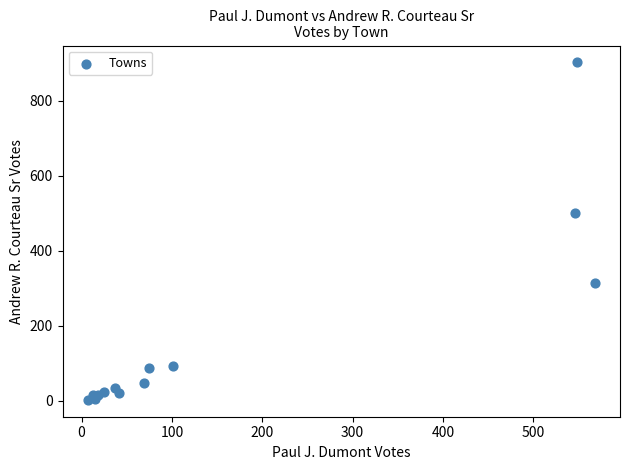

What Y value in the scatter plot is closest to 452?

500